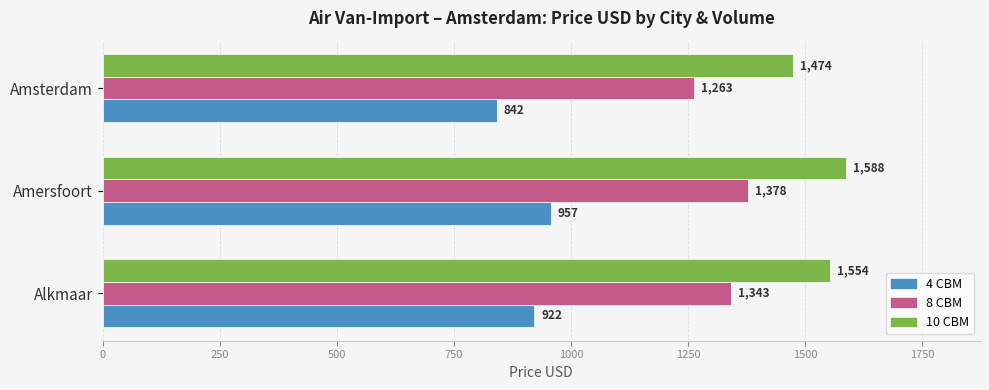

Which category has the lowest value across all series?

Amsterdam